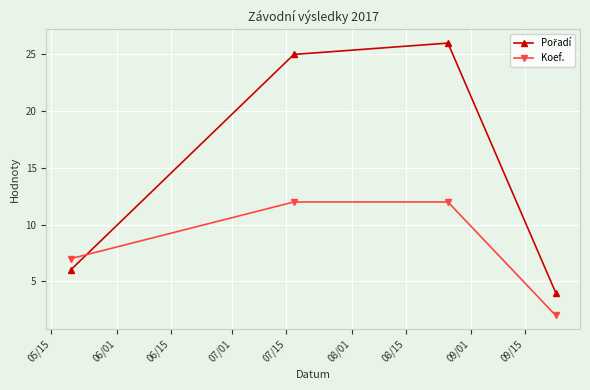

What is the sum of all Koef. values?

33